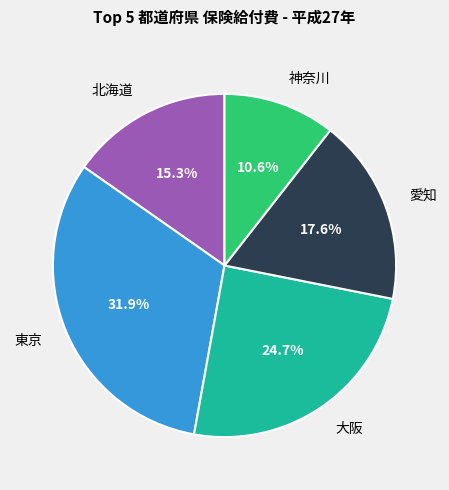

Is there a majority slice in this chart?

No